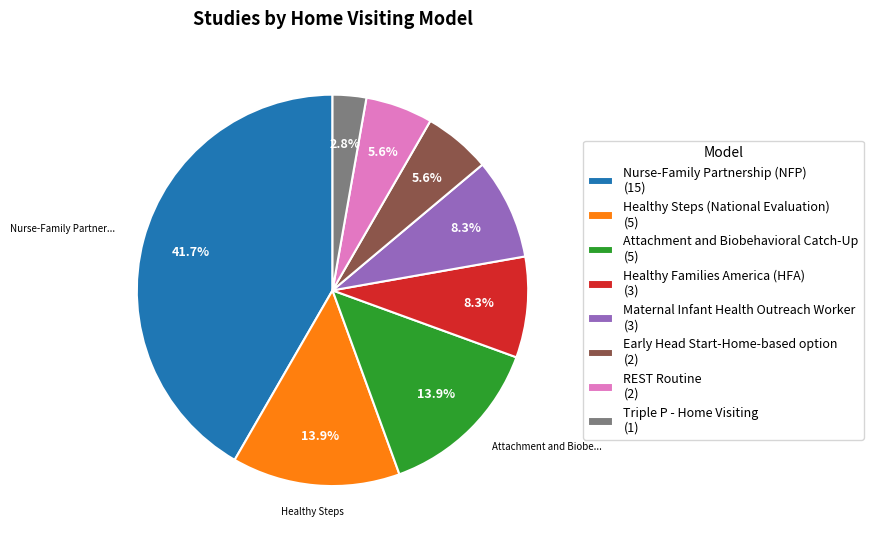

Which slice is the smallest?

Triple P - Home Visiting